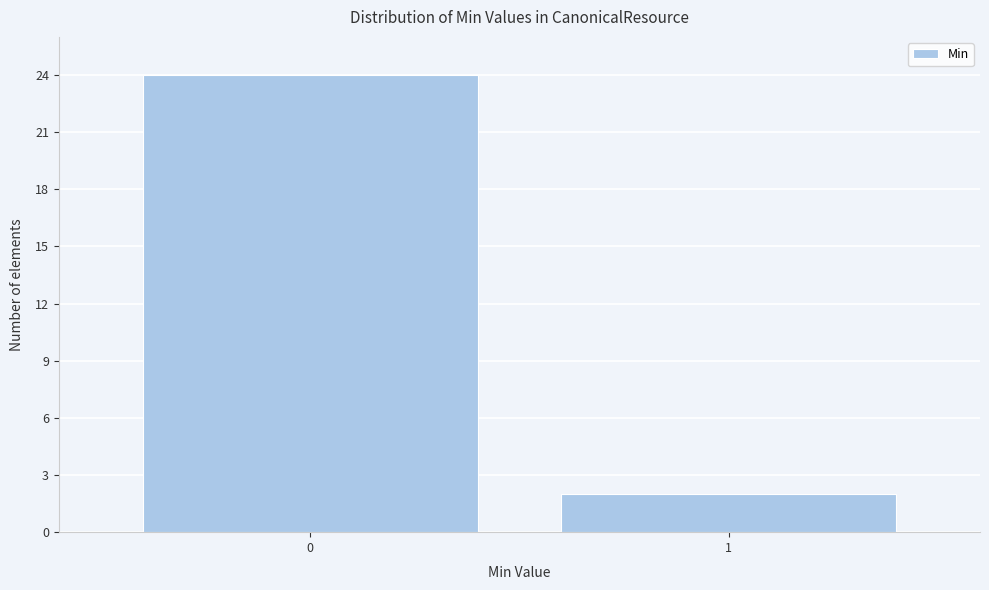

Reading right to left, list all the values displayed in this chart.

2	24